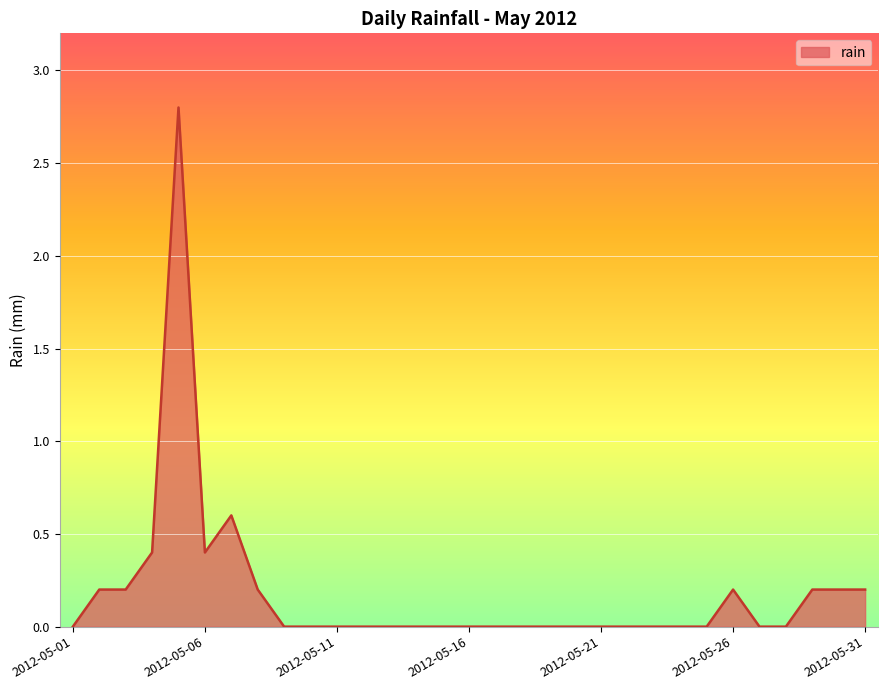

What is the greatest value displayed?

2.8